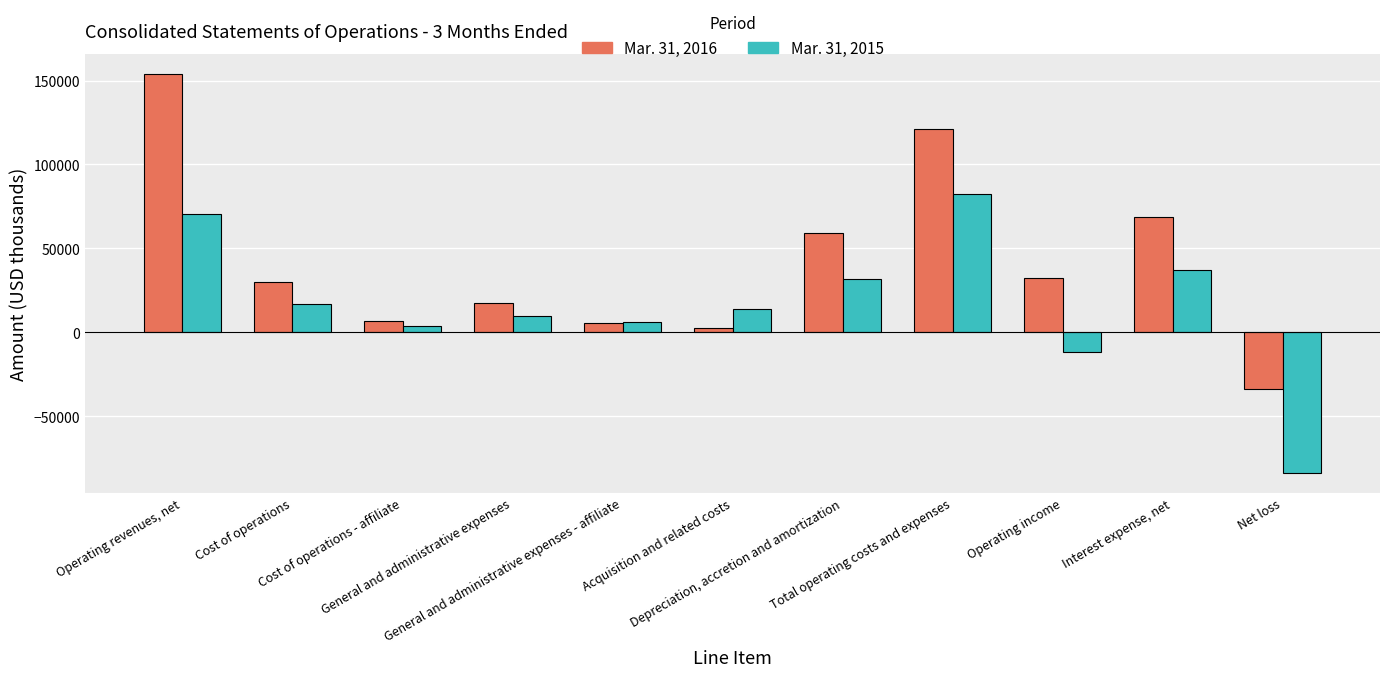

List the series in order of their peak value, highest first.

Mar. 31, 2016, Mar. 31, 2015